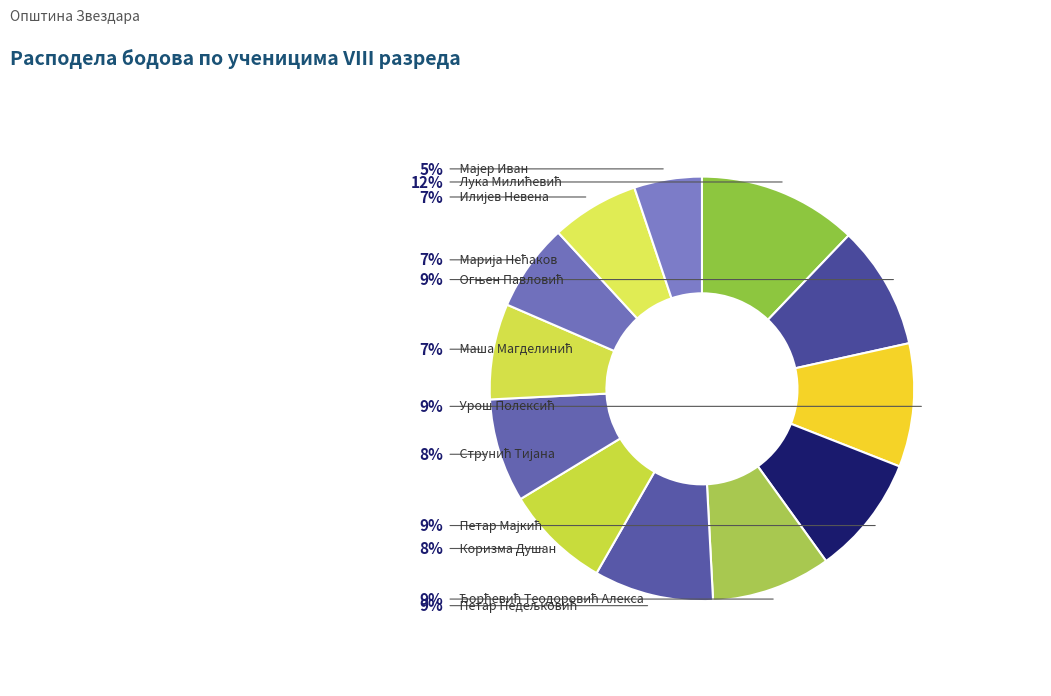

What percentage do Лука Милићевић and Илијев Невена together represent?

18.8%